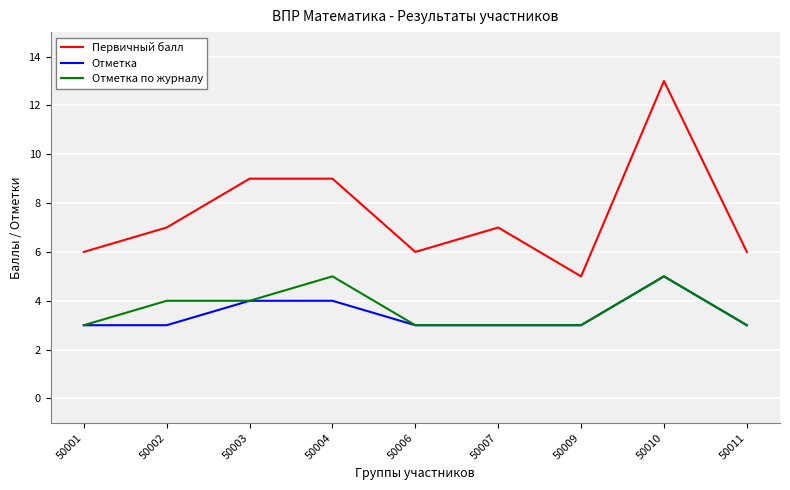

Count the number of categories in the chart.

9